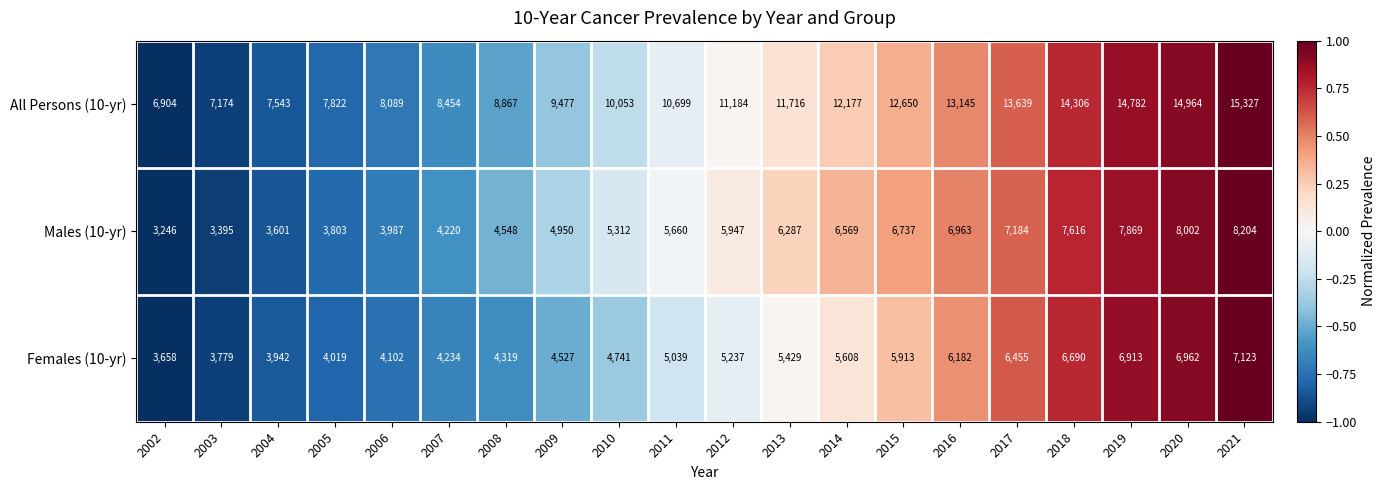

True or false: Females (10-yr) has a value of 7564 at 2012.

False